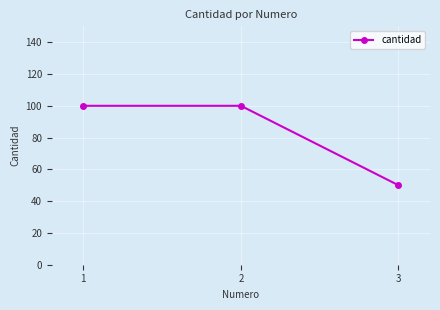

What is the ratio of the value at 3 to the value at 2?

0.5